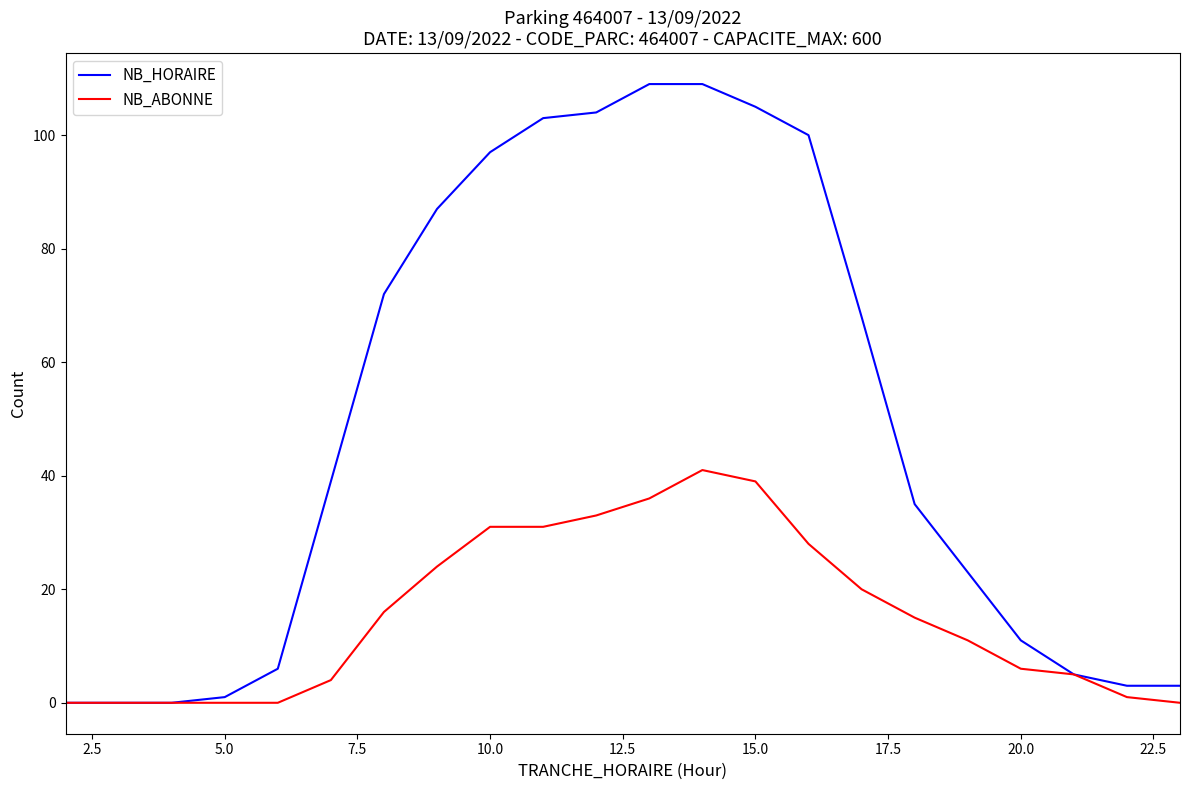

Which series has the largest range (max minus min)?

NB_HORAIRE